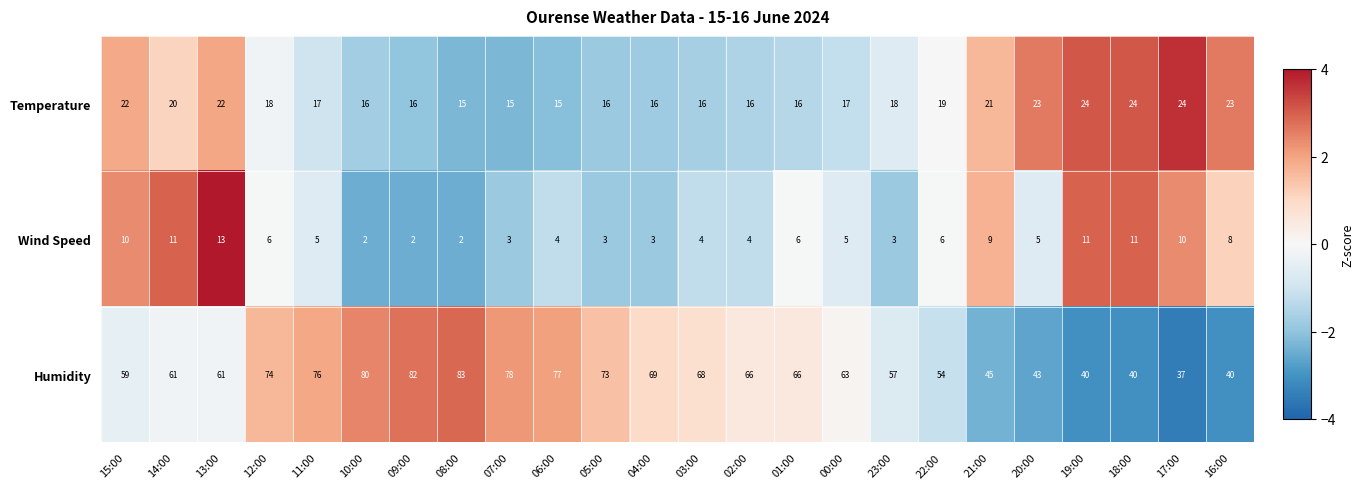

Is it true that Wind Speed equals 6 at 02:00?

False